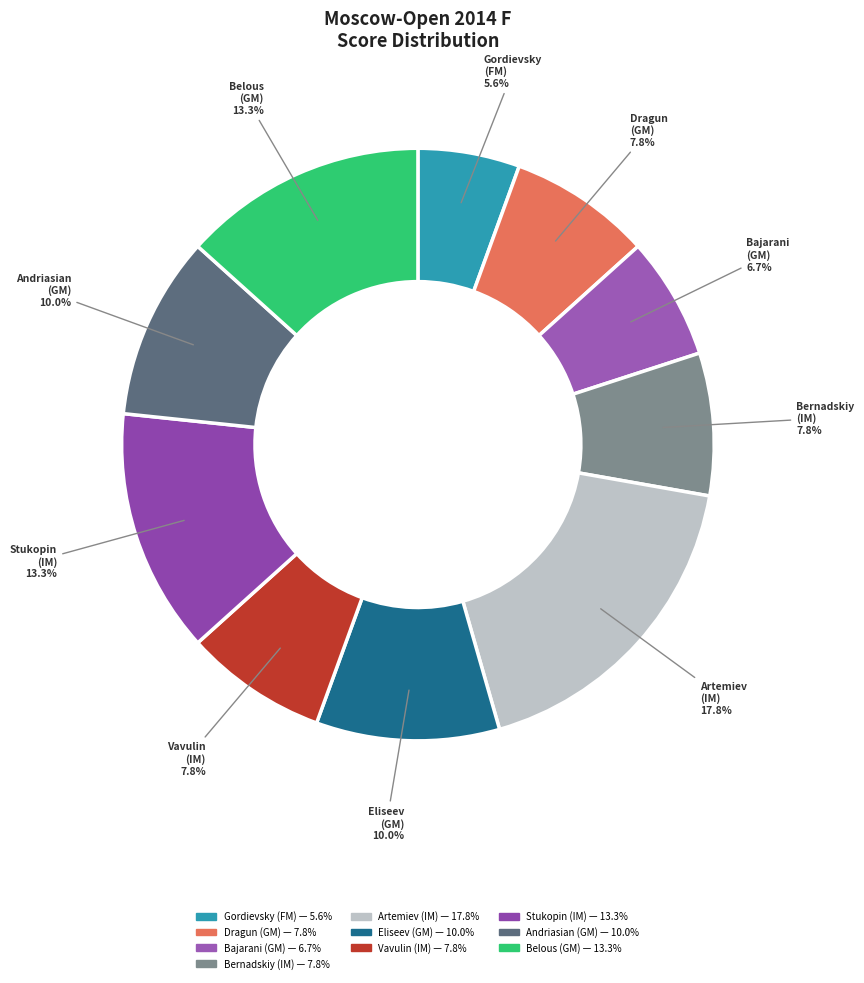

How many segments does this pie chart have?

10